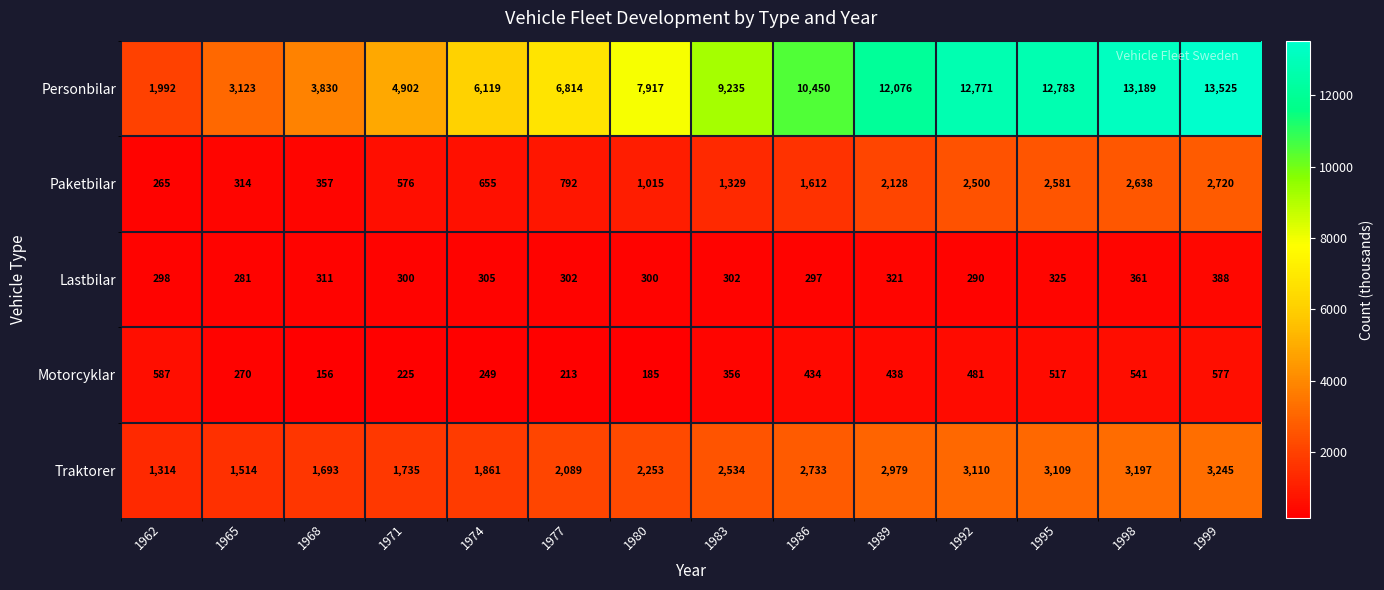

At how many categories does at least one series exceed 8458?

7